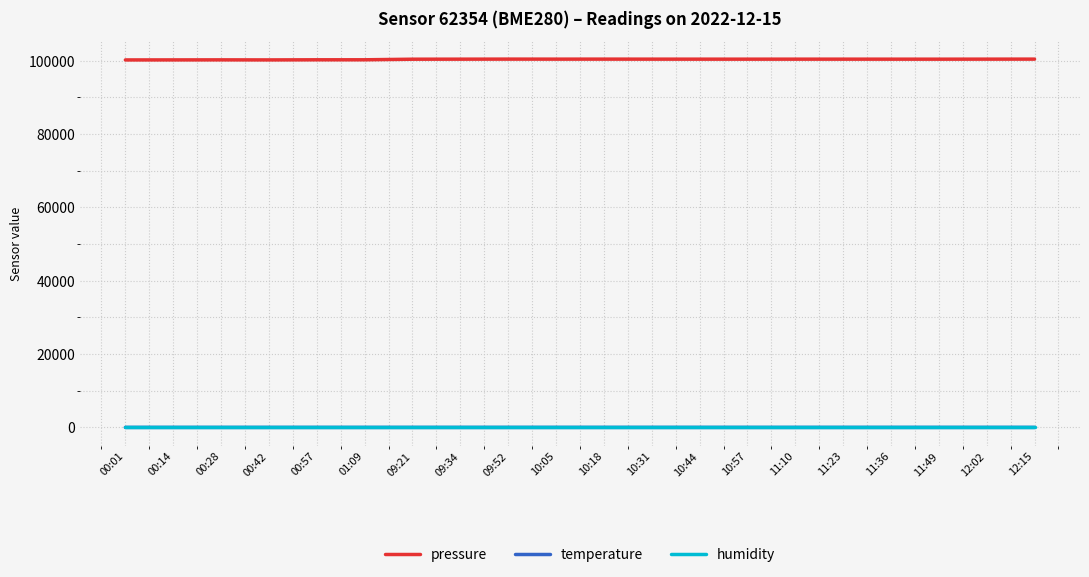

What is the greatest value displayed?

100473.0